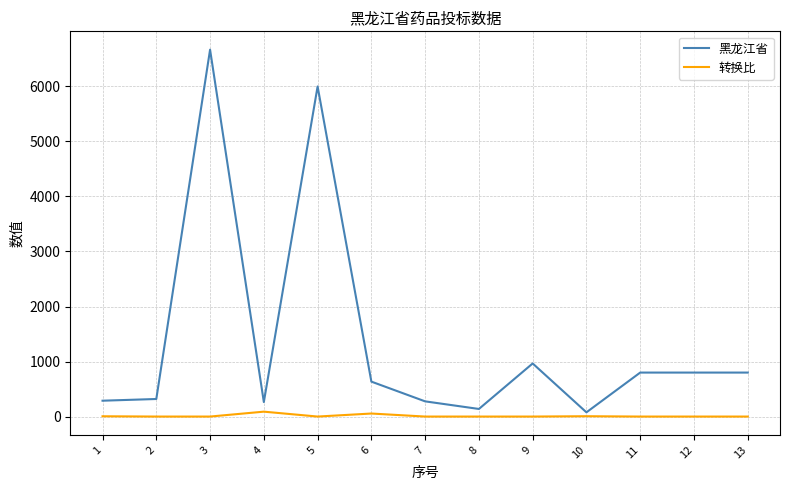

What is the greatest value displayed?

6666.0